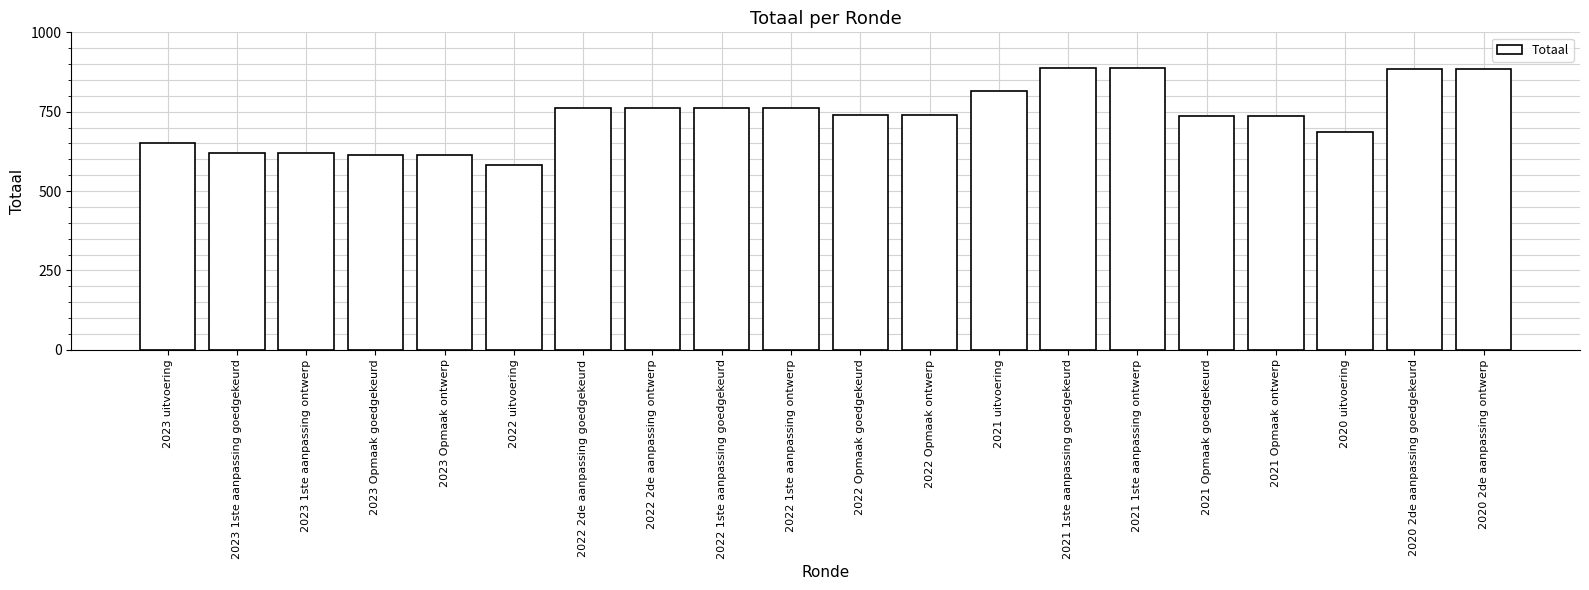

What is the difference between the values at 2023 1ste aanpassing goedgekeurd and 2022 1ste aanpassing ontwerp?

143